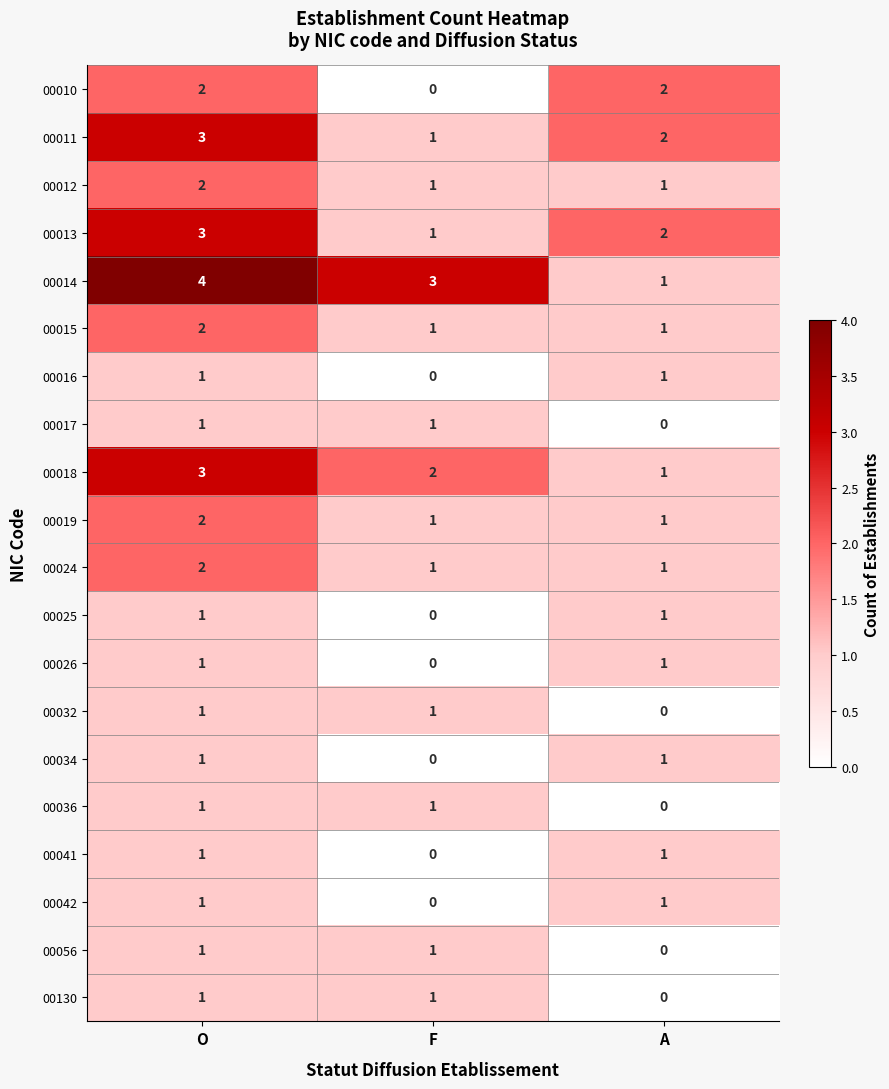

What is the sum of all 00019 values?

4